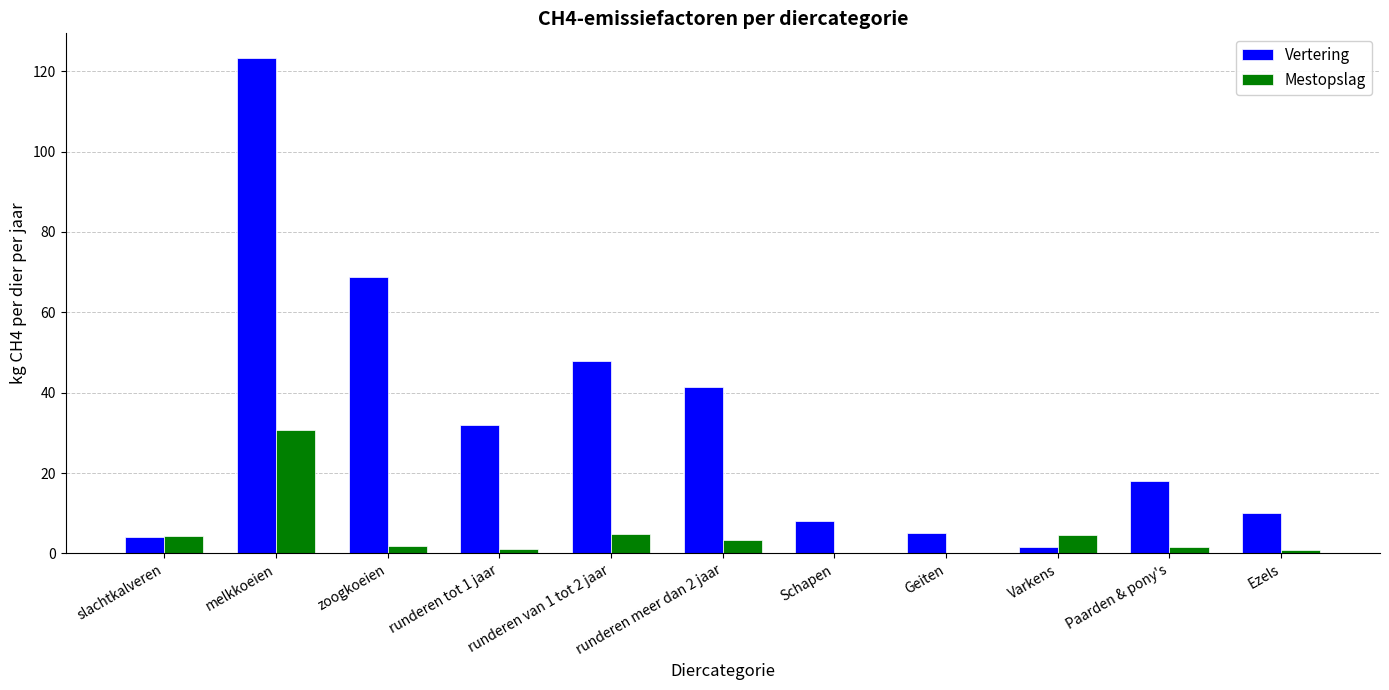

Which label corresponds to the largest value in the chart?

melkkoeien